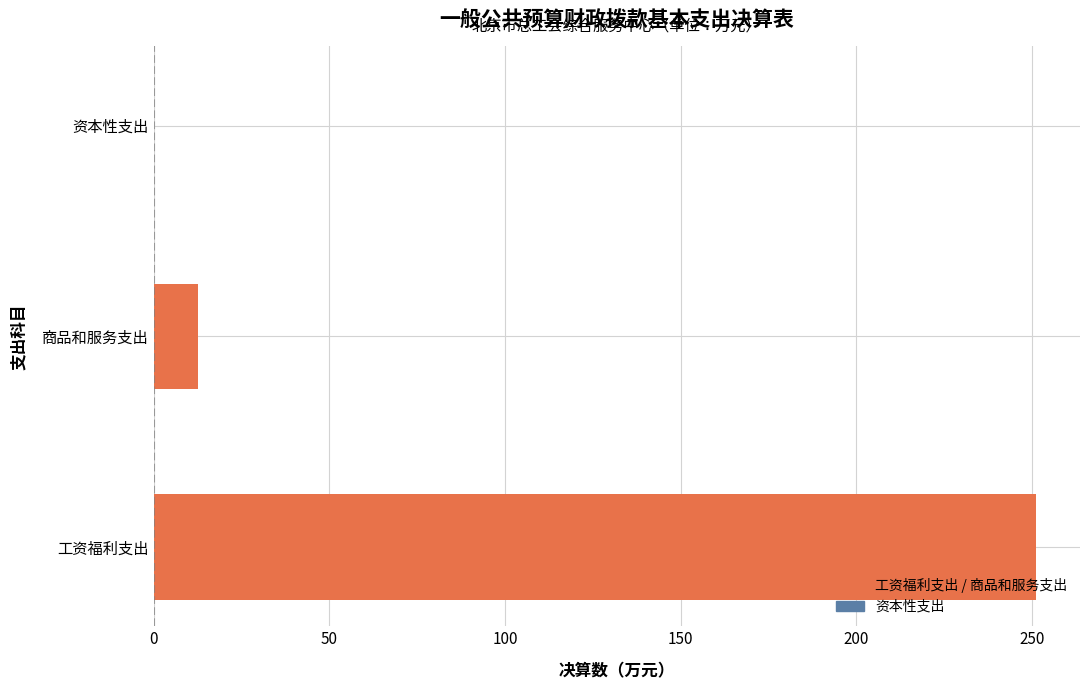

Is it true that the value at 资本性支出 is 0.0?

True